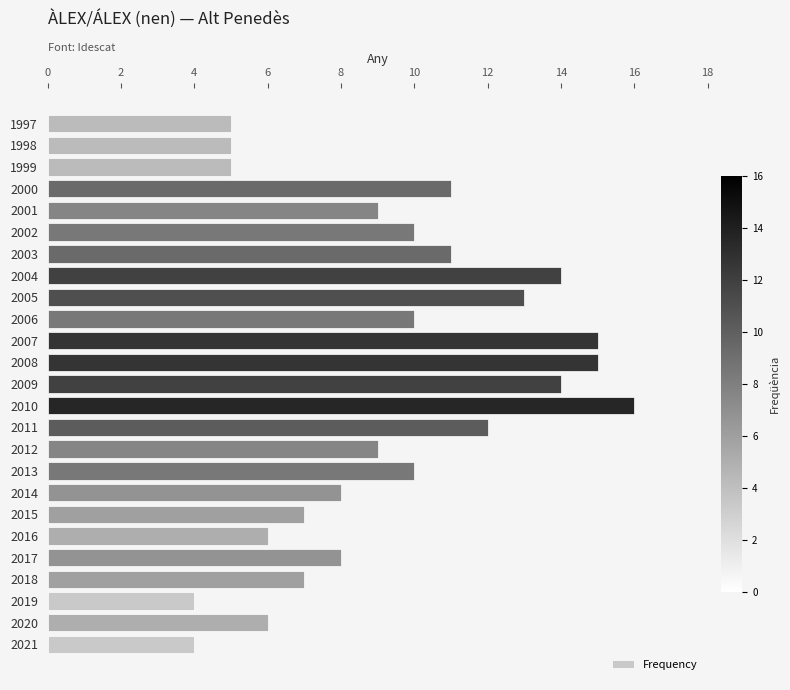

Which has a higher value, 2013 or 2014?

2013